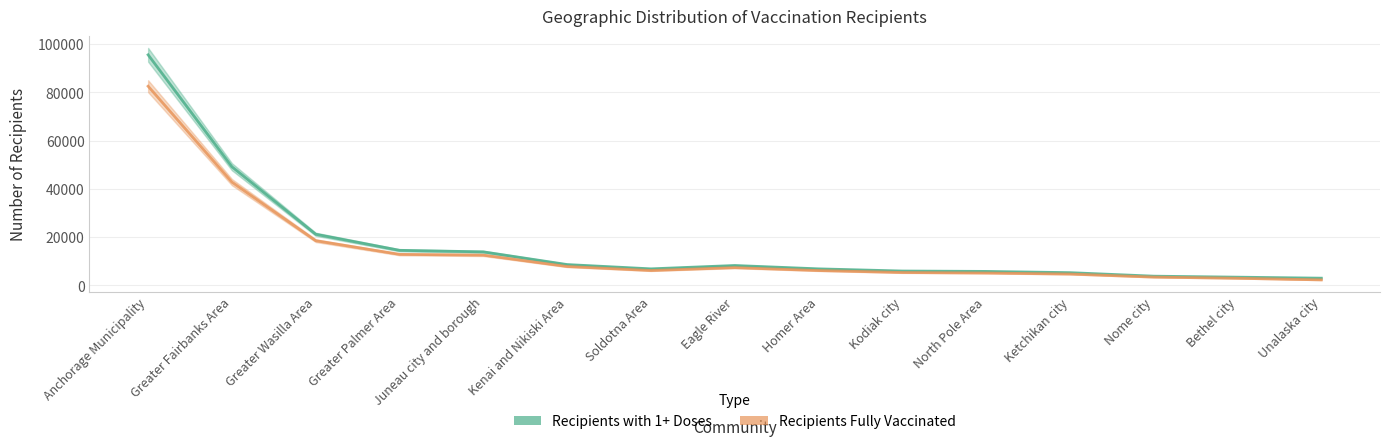

Rank the series by their average value, from lowest to highest.

Recipients Fully Vaccinated, Recipients with 1+ Doses